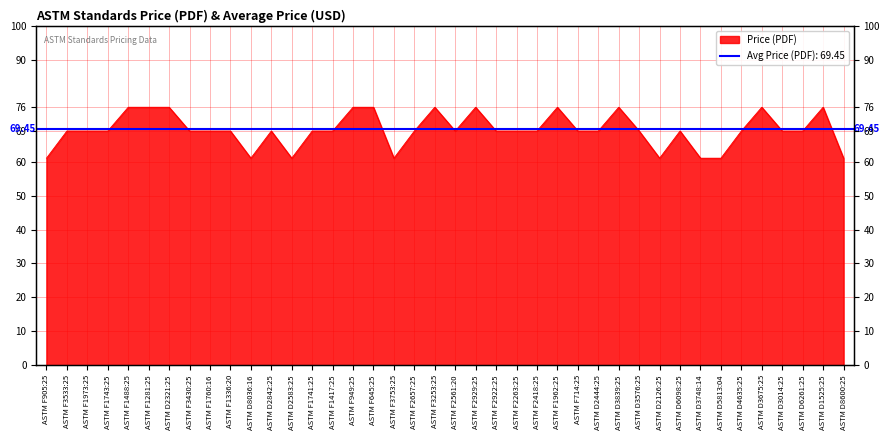

The chart shows a value of 119 at ASTM D2444:25. True or false?

False